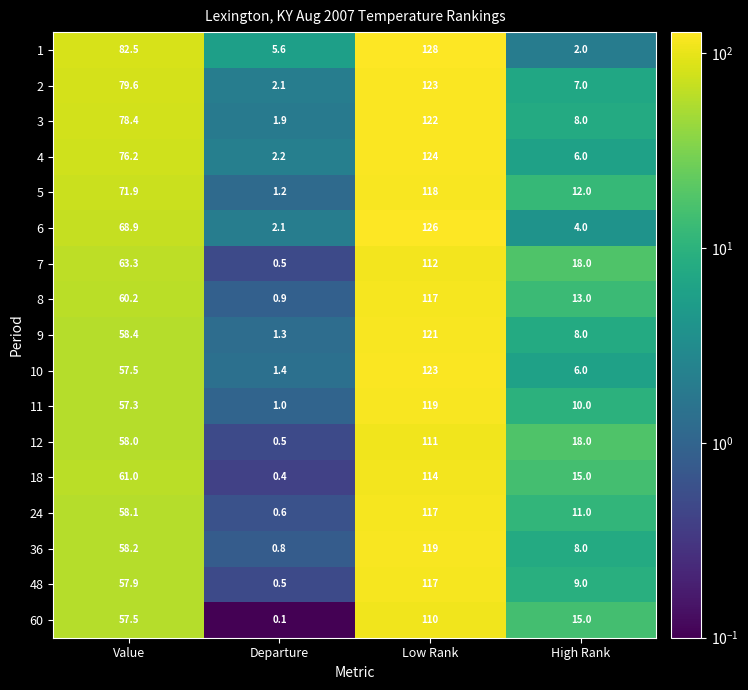

What is the maximum value for 18?

114.0